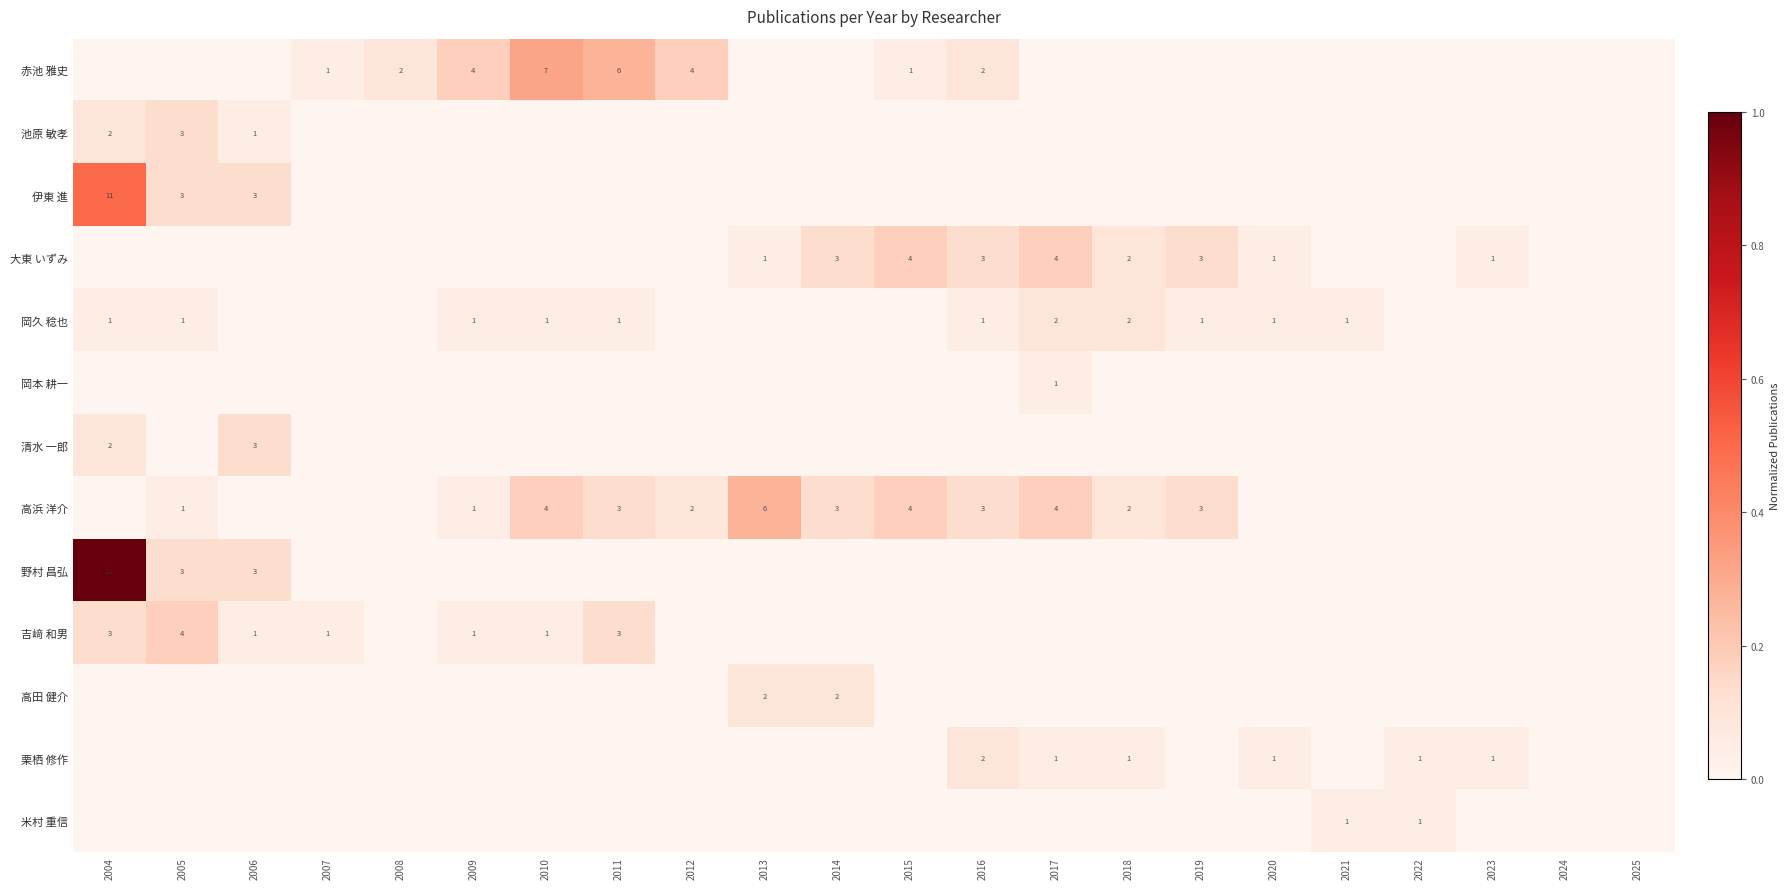

Is the value of 赤池 雅史 at 2012 greater than the value of 吉﨑 和男 at 2006?

Yes